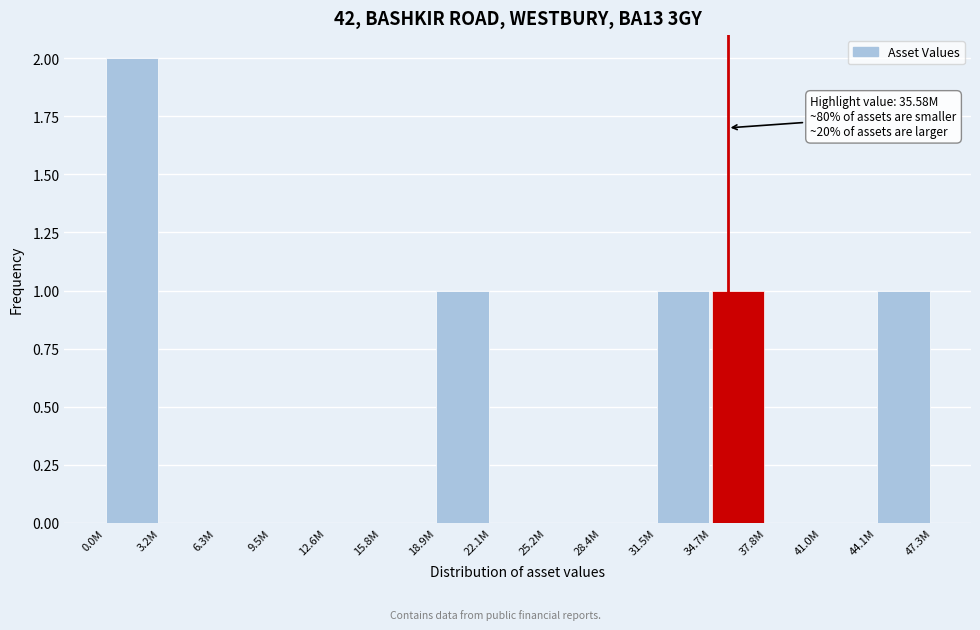

Reading right to left, list all the values displayed in this chart.

44.1M=1	41.0M=0	37.8M=0	34.7M=1	31.5M=1	28.4M=0	25.2M=0	22.1M=0	18.9M=1	15.8M=0	12.6M=0	9.5M=0	6.3M=0	3.2M=0	0.0M=2